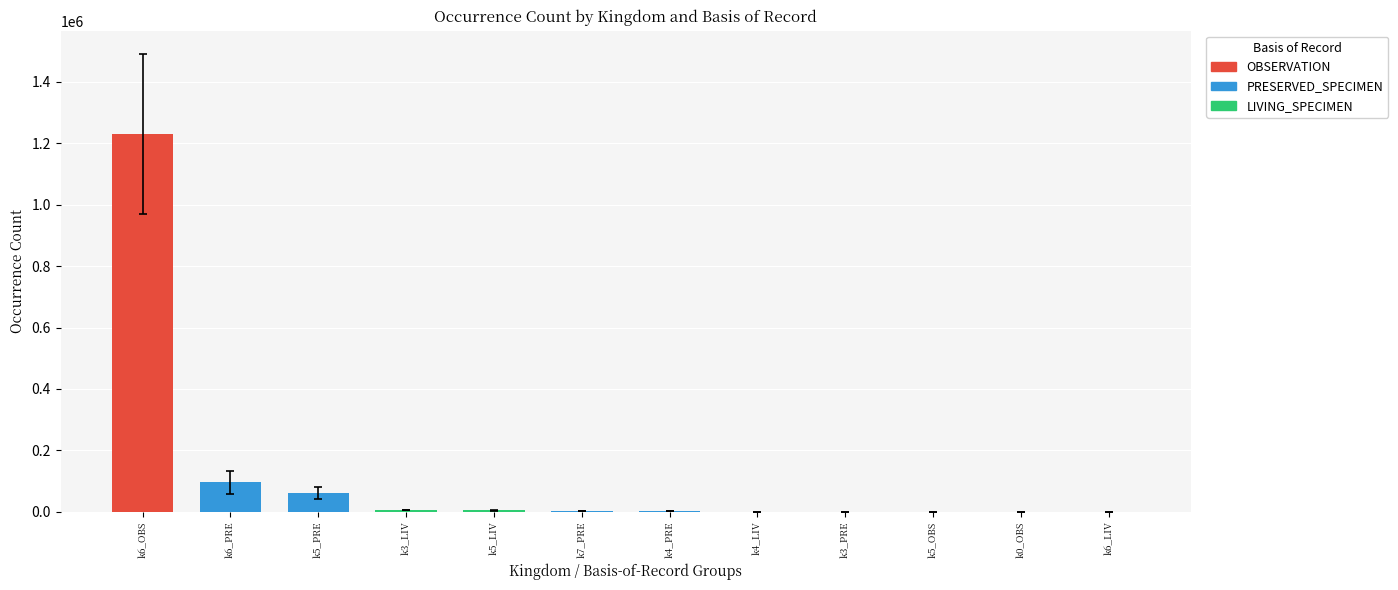

What is the greatest value displayed?

1230880